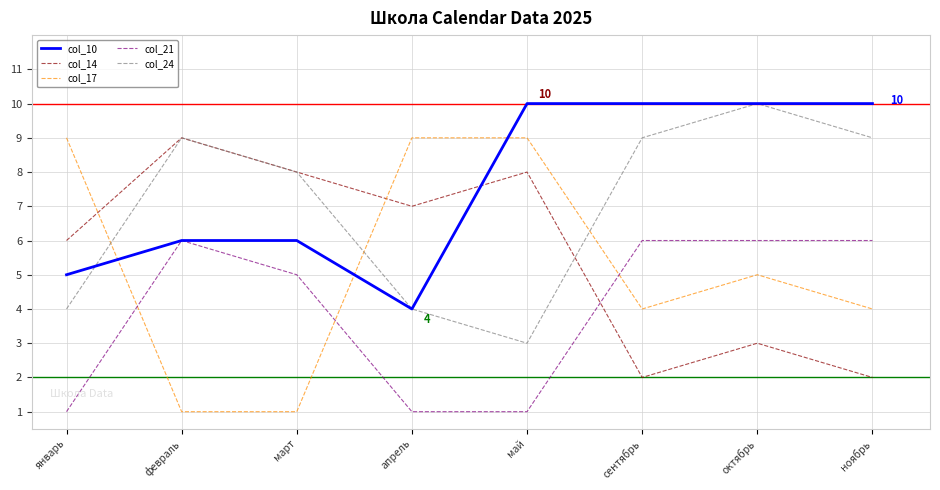

How many lines are shown in the chart?

5